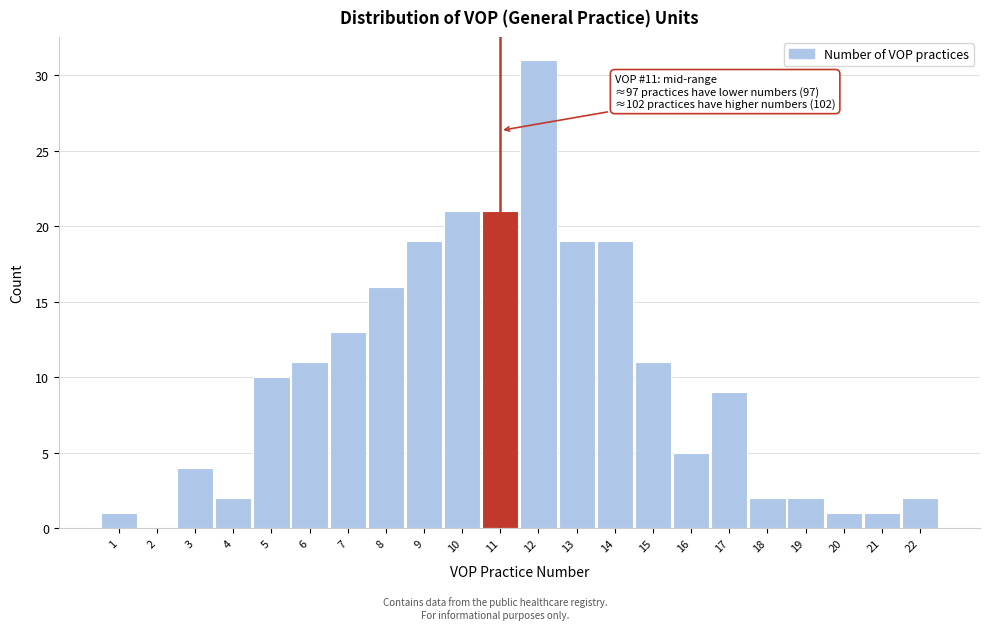

Which range on the x-axis has the tallest bar?

11.5 to 12.5